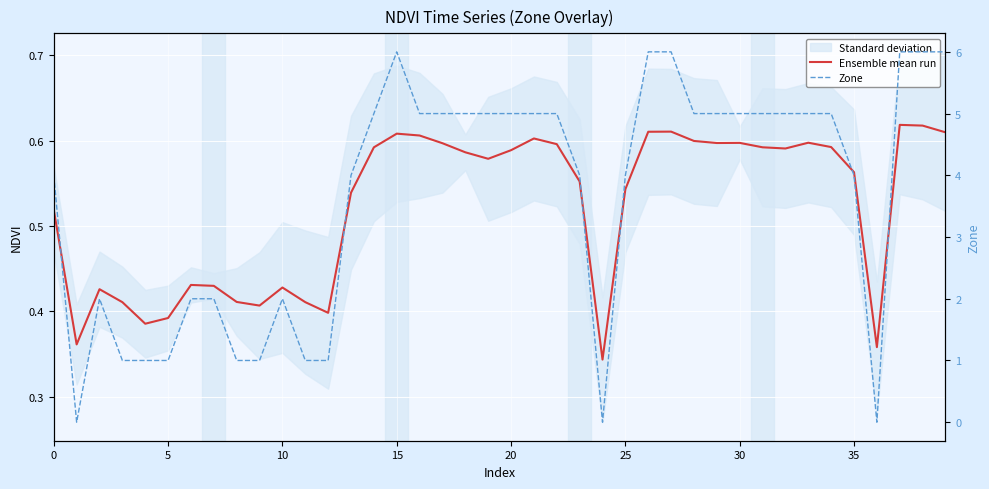

At 30, list the series in order from largest to smallest.

Zone, Ensemble mean run